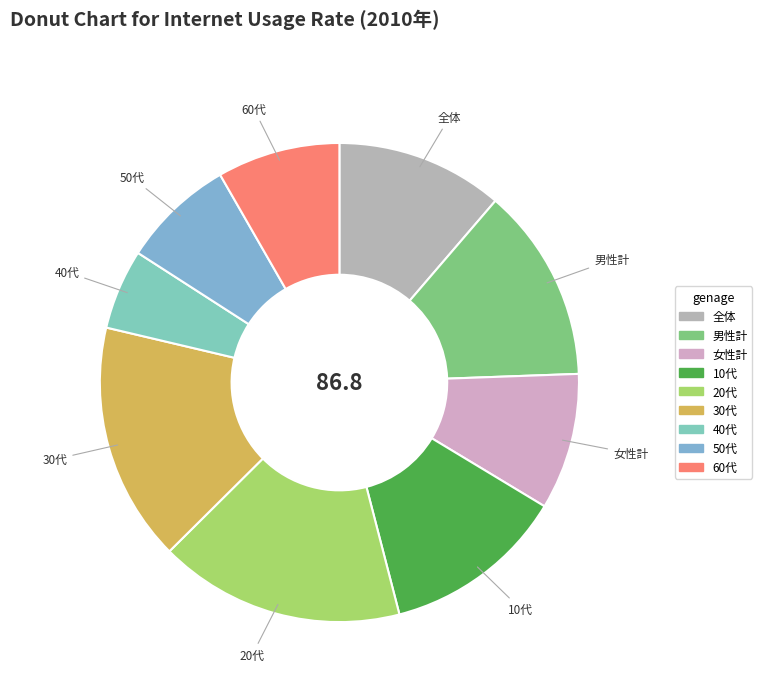

What is the smallest slice in the pie chart?

40代